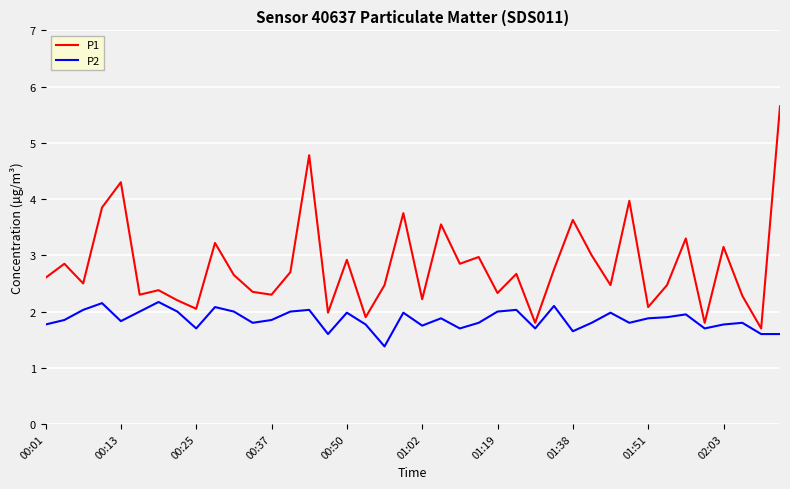

True or false: P1 has more than 2 points higher than both neighbors.

True